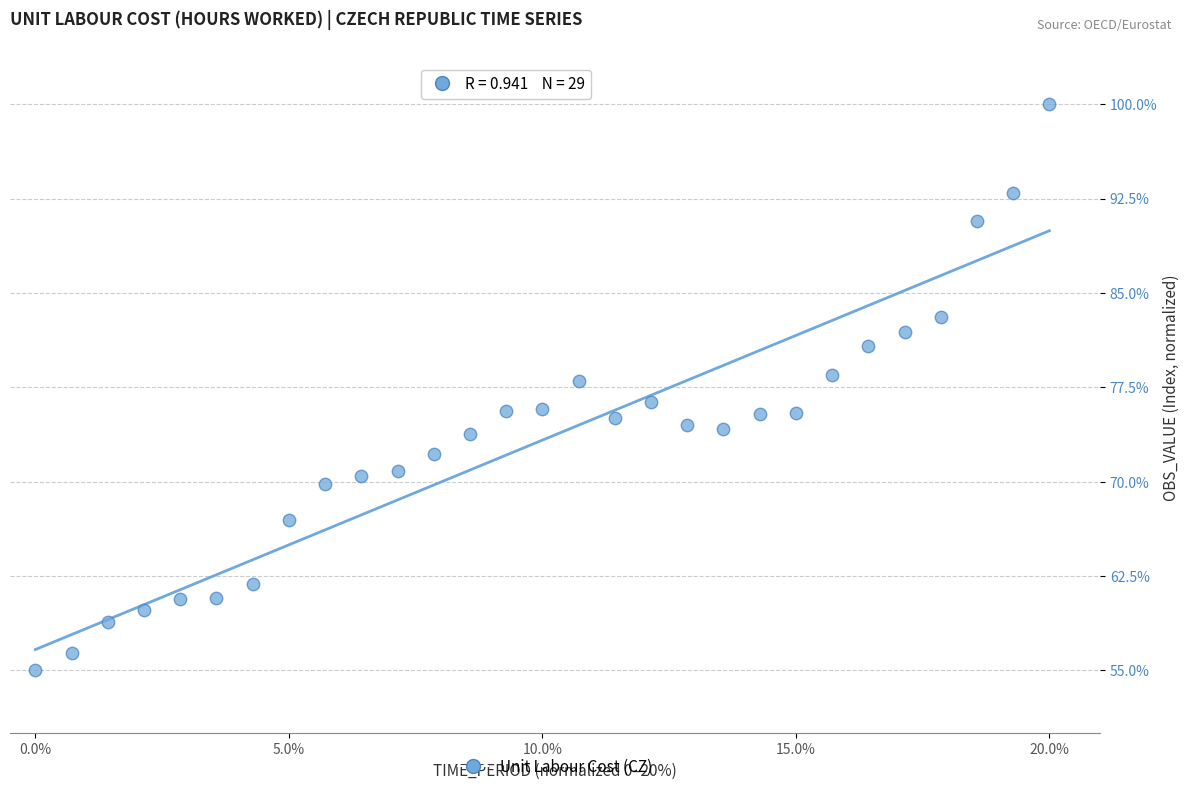

What is the range of X values (max minus min)?

20.0